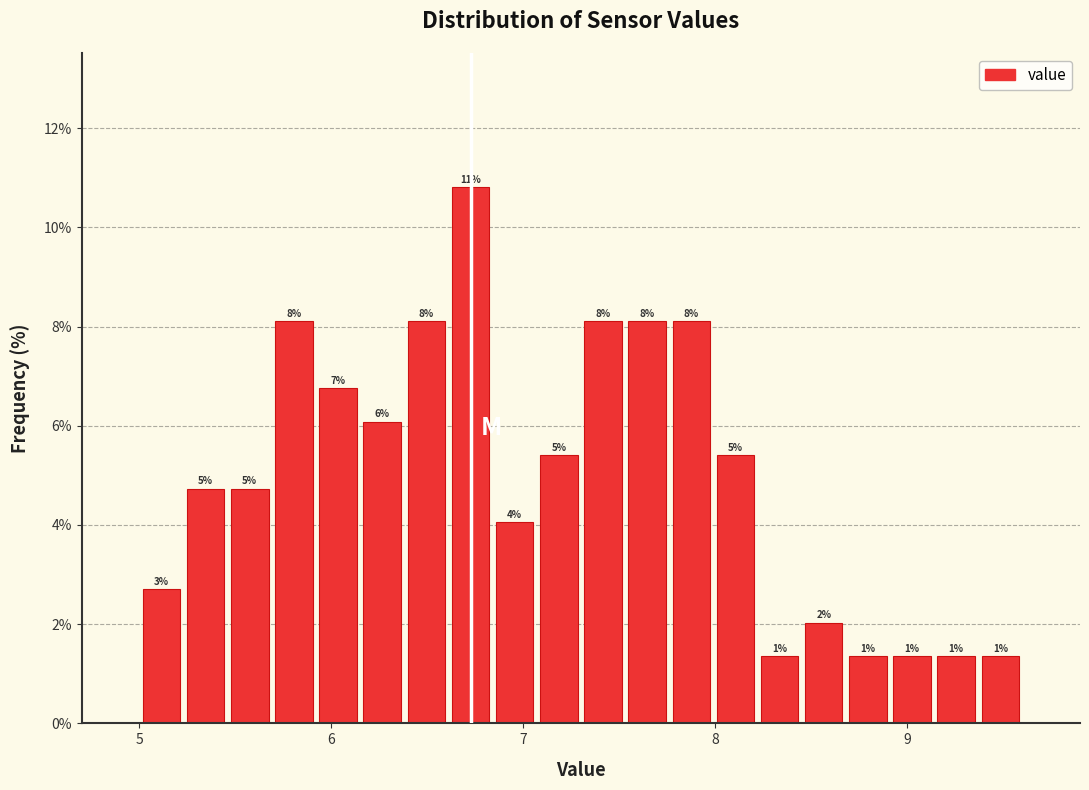

Around what value on the x-axis is the tallest bar? Give the approximate position of its centre, as read against the axis.

6.7